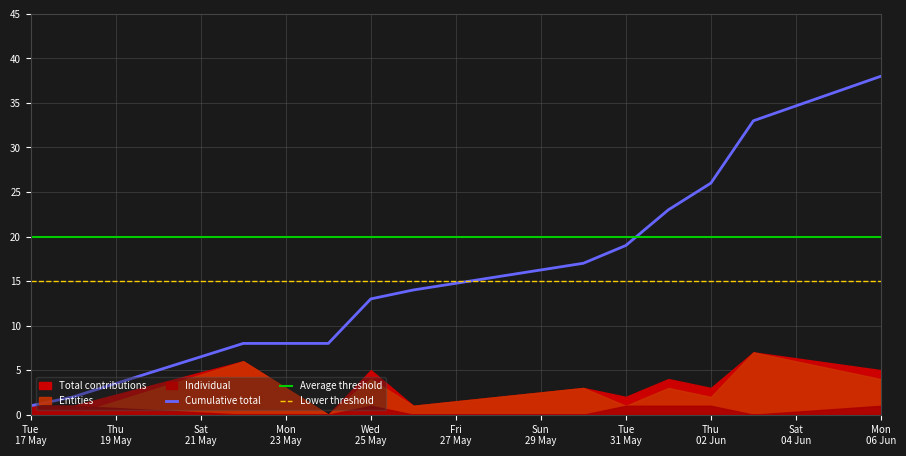

What is the value of the Average threshold point at the 8th from the left?

20